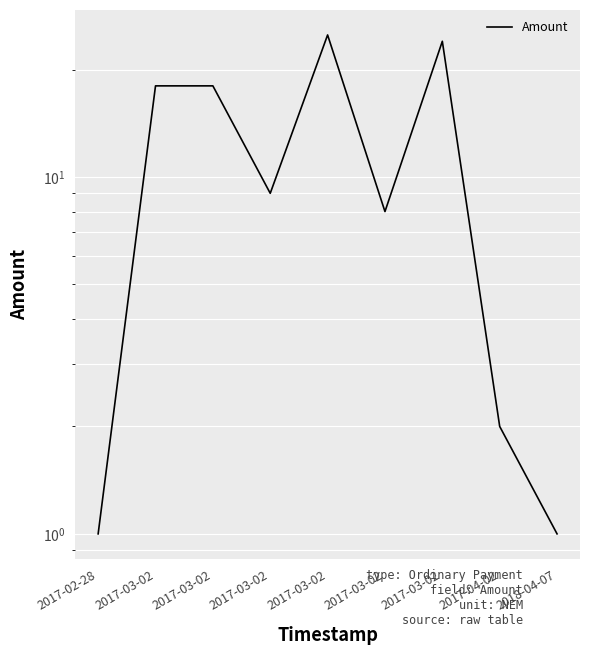

How many data points does each series have?

9